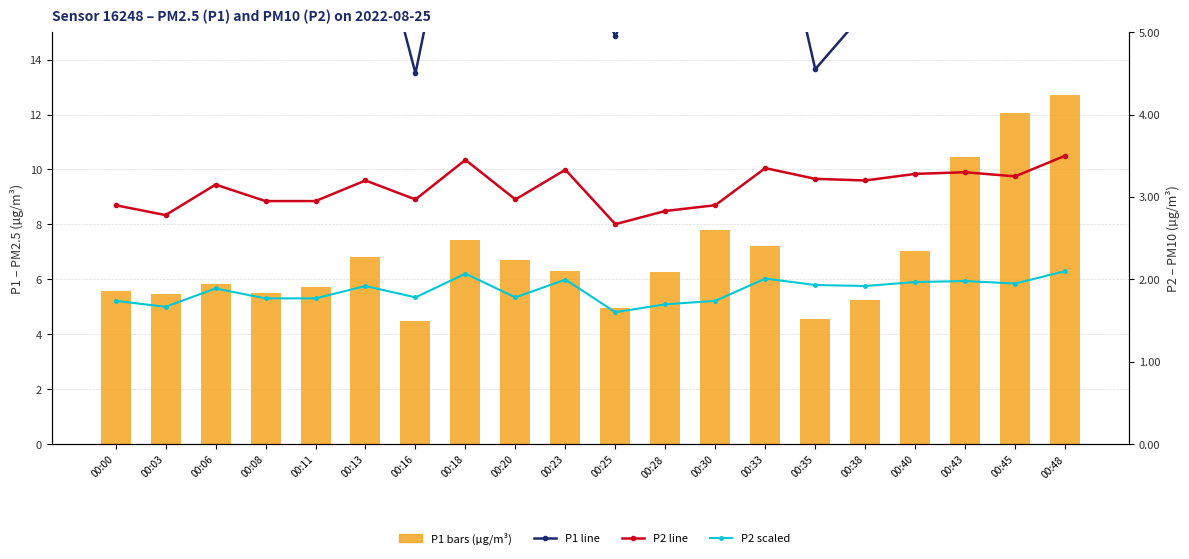

Which series has the largest total across all categories?

P1 (µg/m³)